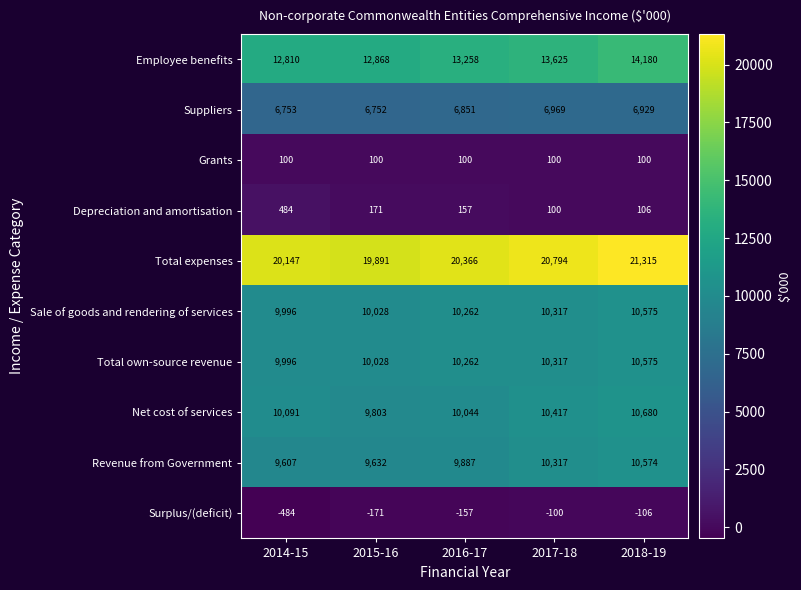

List the labels in order of Surplus/(deficit) value, smallest first.

2014-15, 2015-16, 2016-17, 2018-19, 2017-18